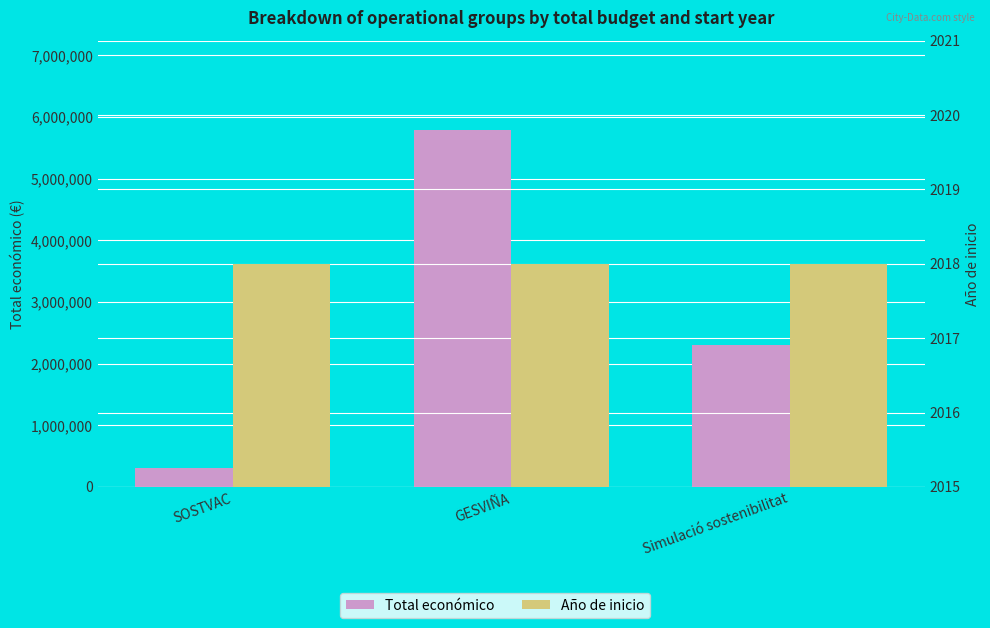

What value does the Año de inicio series have at SOSTVAC?

2018